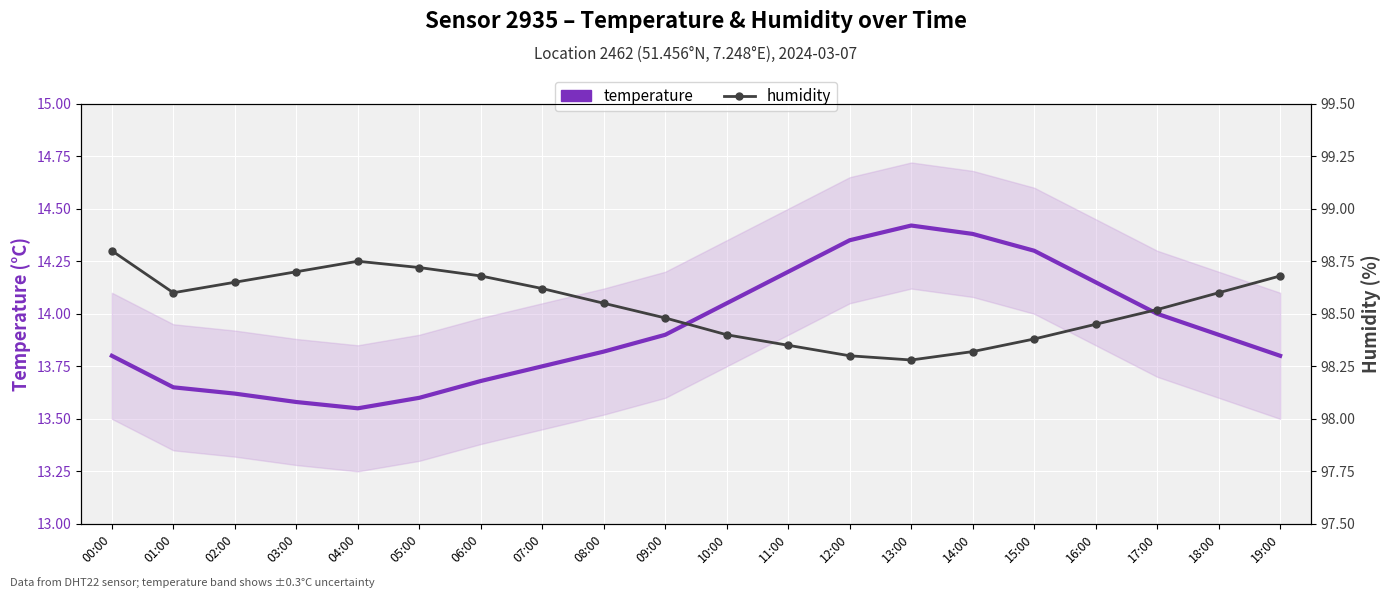

What is the label of the 1st point from the left?

00:00